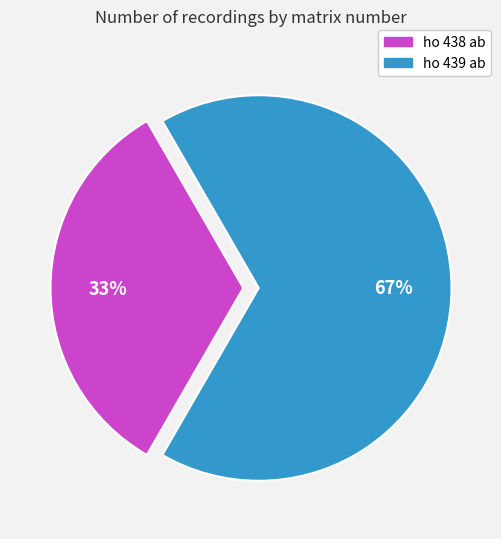

To the nearest percent, what is the combined percentage of ho 439 ab and ho 438 ab?

100%